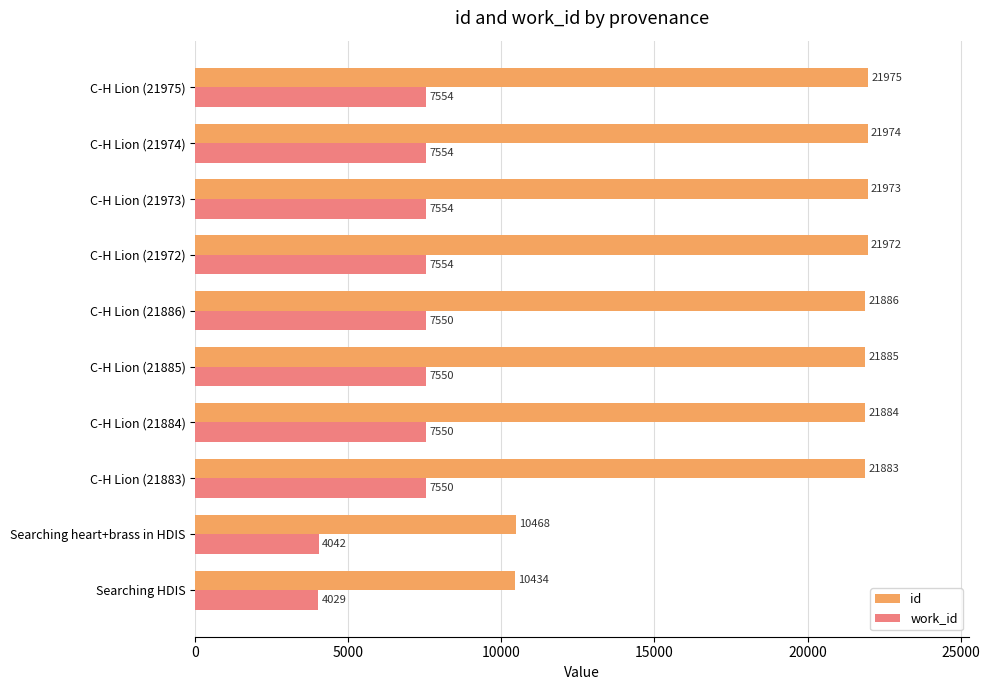

Between C-H Lion (21884) and C-H Lion (21886), which series saw the biggest shift?

id